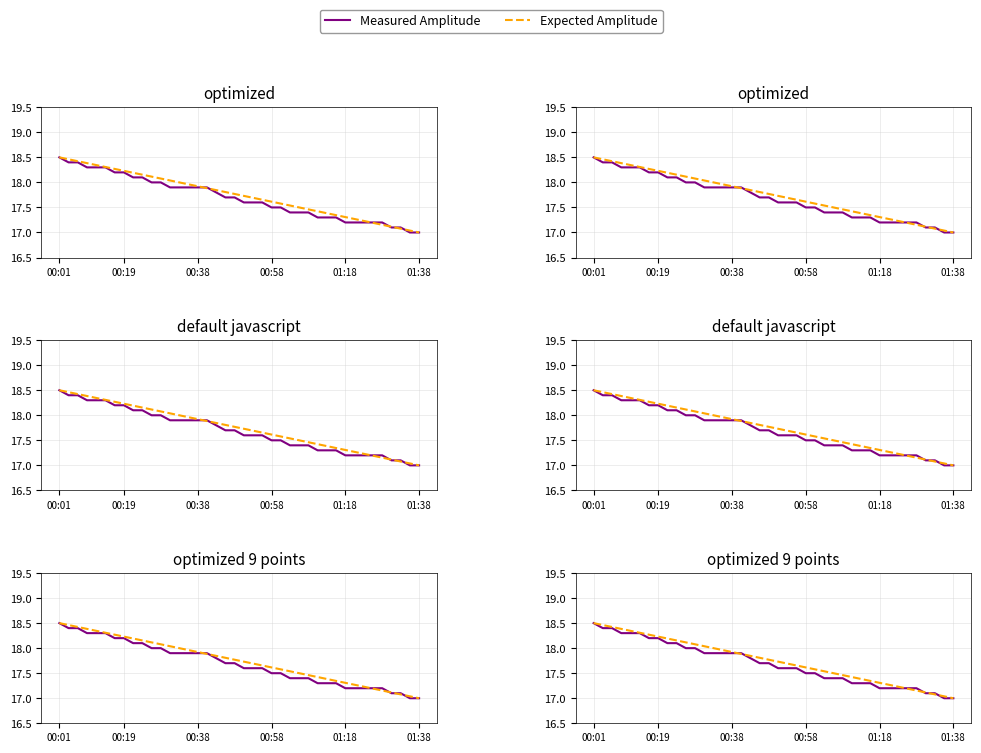

What is the label of the 3rd point from the left?

00:38